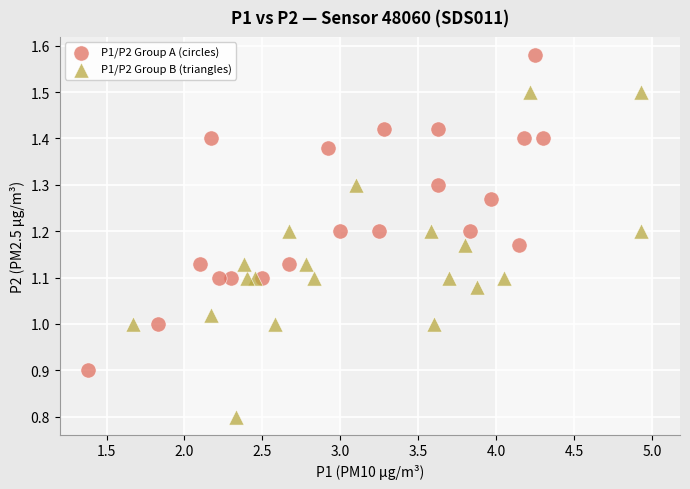

Which series contains the highest Y value?

P1/P2 Group A (circles)